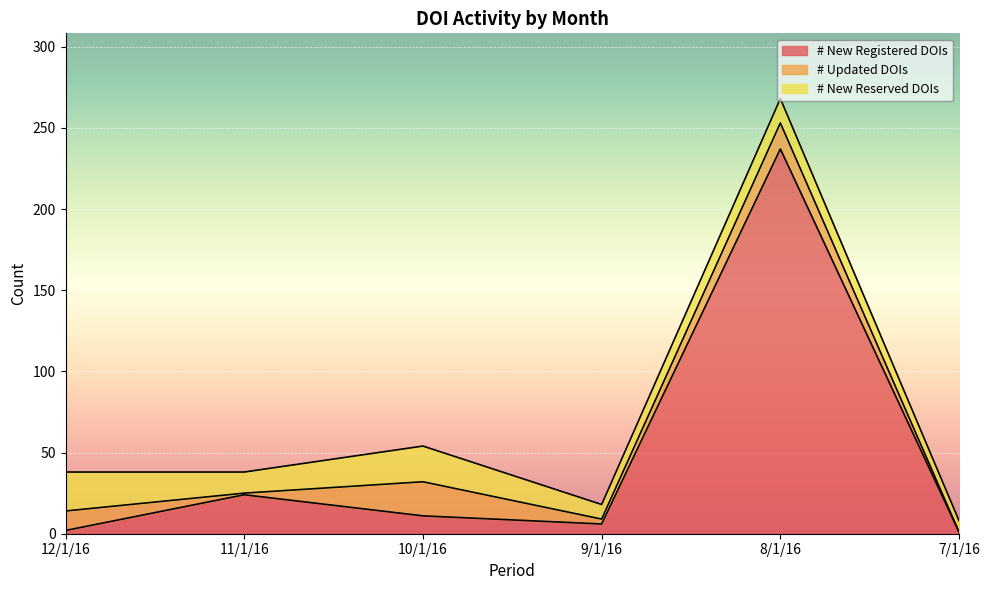

Between 12/1/16 and 9/1/16, which series saw the biggest shift?

# New Reserved DOIs